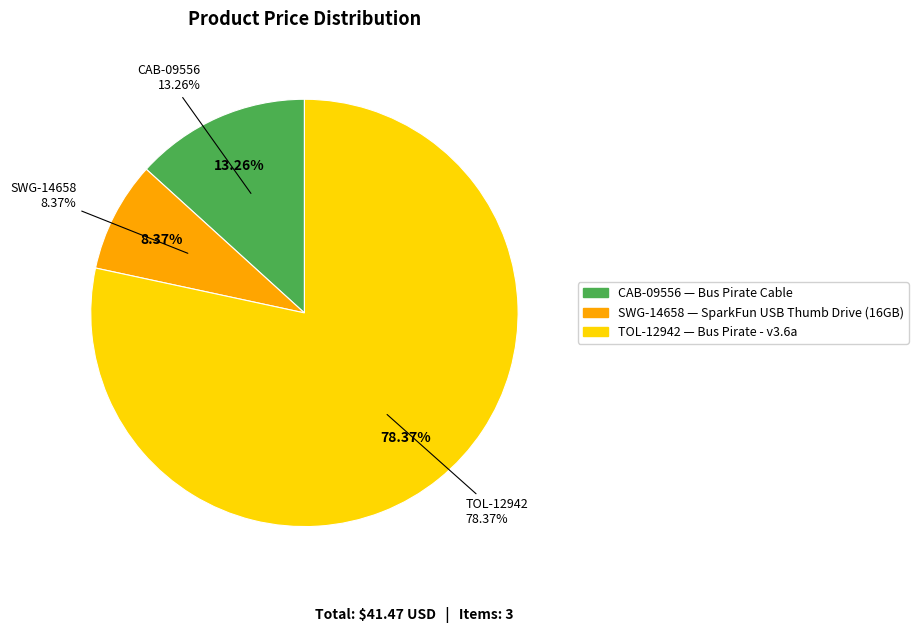

Which has a higher value, TOL-12942 or CAB-09556?

TOL-12942